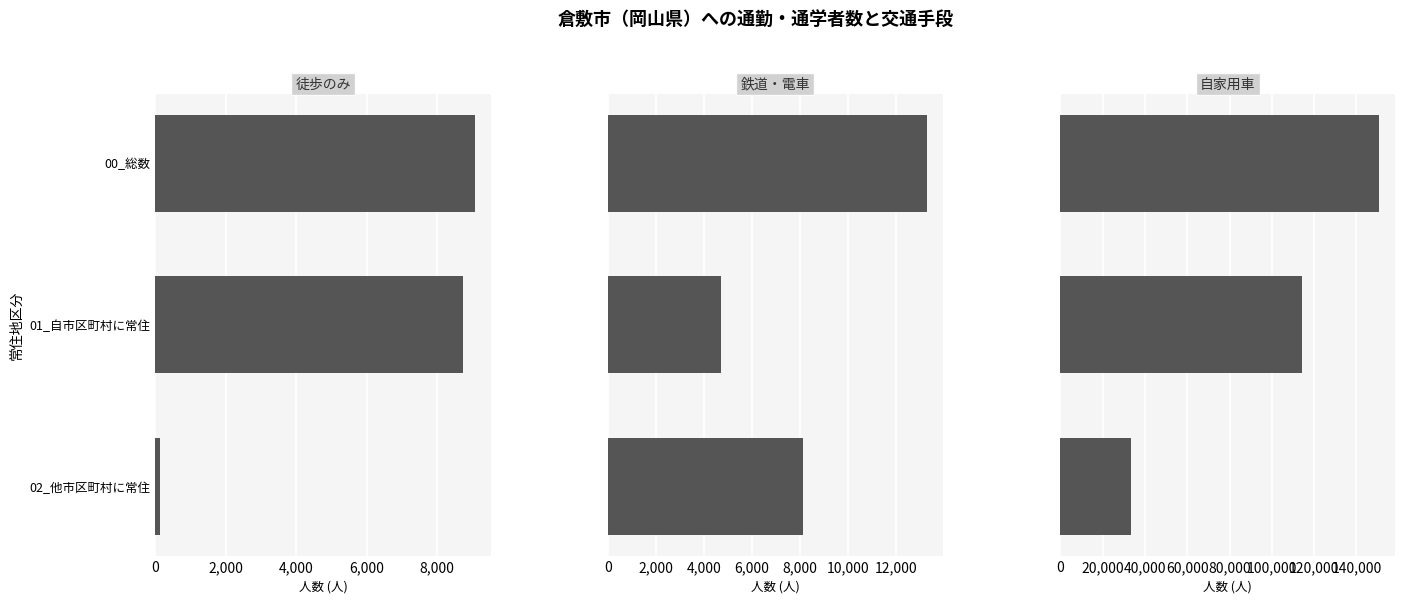

Reading left to right, what are all the values shown in this chart?

01_徒歩のみ: 9069	8740	138
02_鉄道・電車: 13303	4726	8139
05_自家用車: 150855	114143	33509